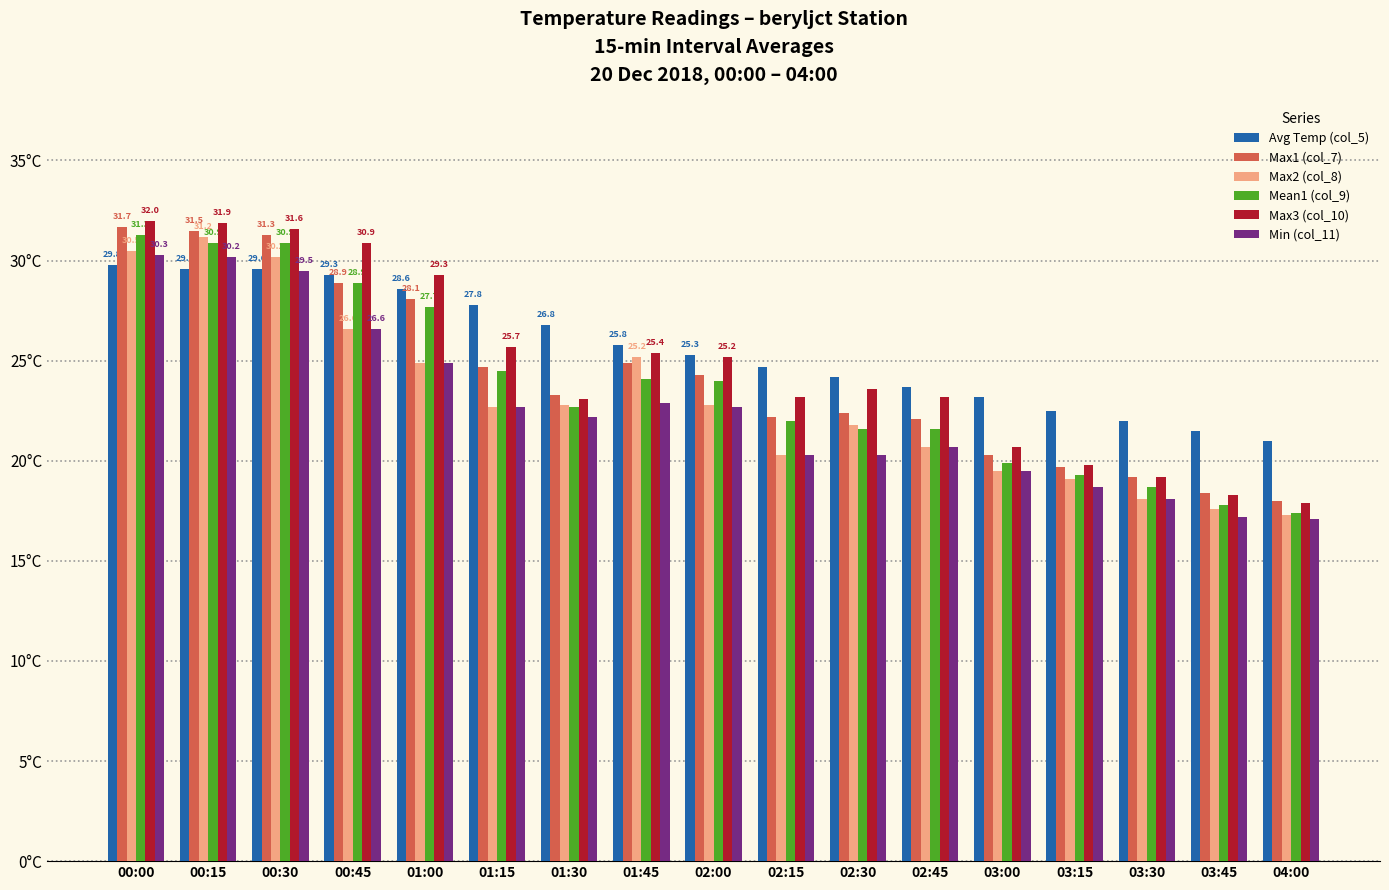

Which series has the widest spread of values?

Max3 (col_10)